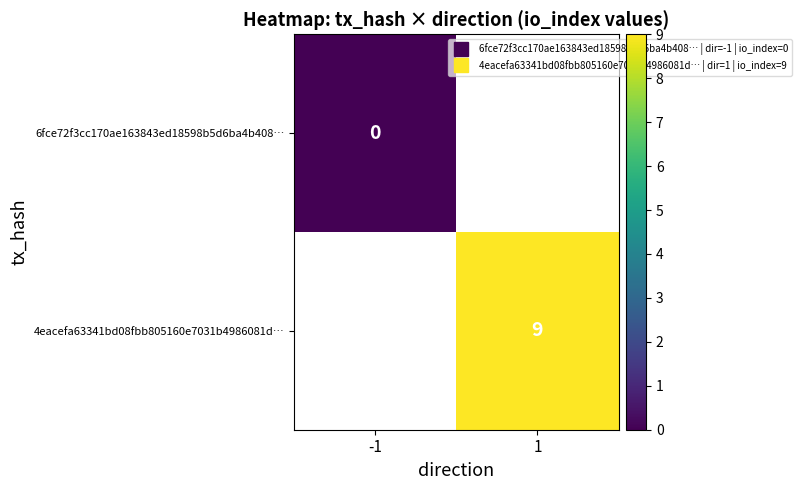

Which category has the lowest value in the 4eacefa63341bd08fbb805160e7031b4986081d… series?

-1